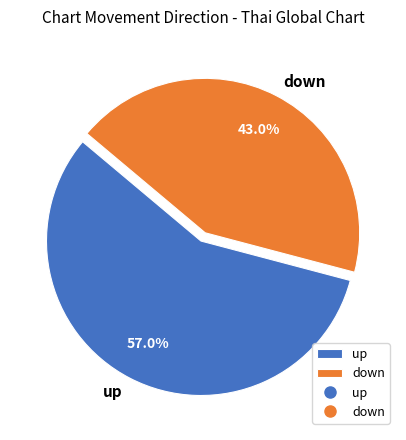

Count the number of slices in the pie.

2